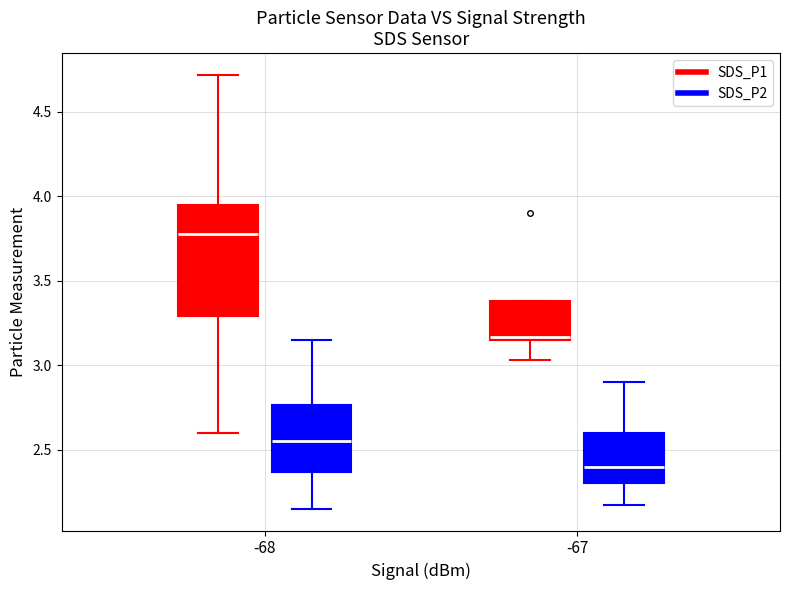

Reading left to right, read every box against the y-axis: the position of its median line, the range the box covers, and the ends of its whiskers. The values are not printed on the chart, so give them approximately, as read against the axis.

-68 (SDS_P1): median 3.80, box 3.30 to 3.95, whiskers 2.60 to 4.70
-68 (SDS_P2): median 2.55, box 2.35 to 2.75, whiskers 2.15 to 3.15
-67 (SDS_P1): median 3.15 (just above the box's lower edge), box 3.15 to 3.40, whiskers 3.05 to 3.40
-67 (SDS_P2): median 2.40, box 2.30 to 2.60, whiskers 2.15 to 2.90